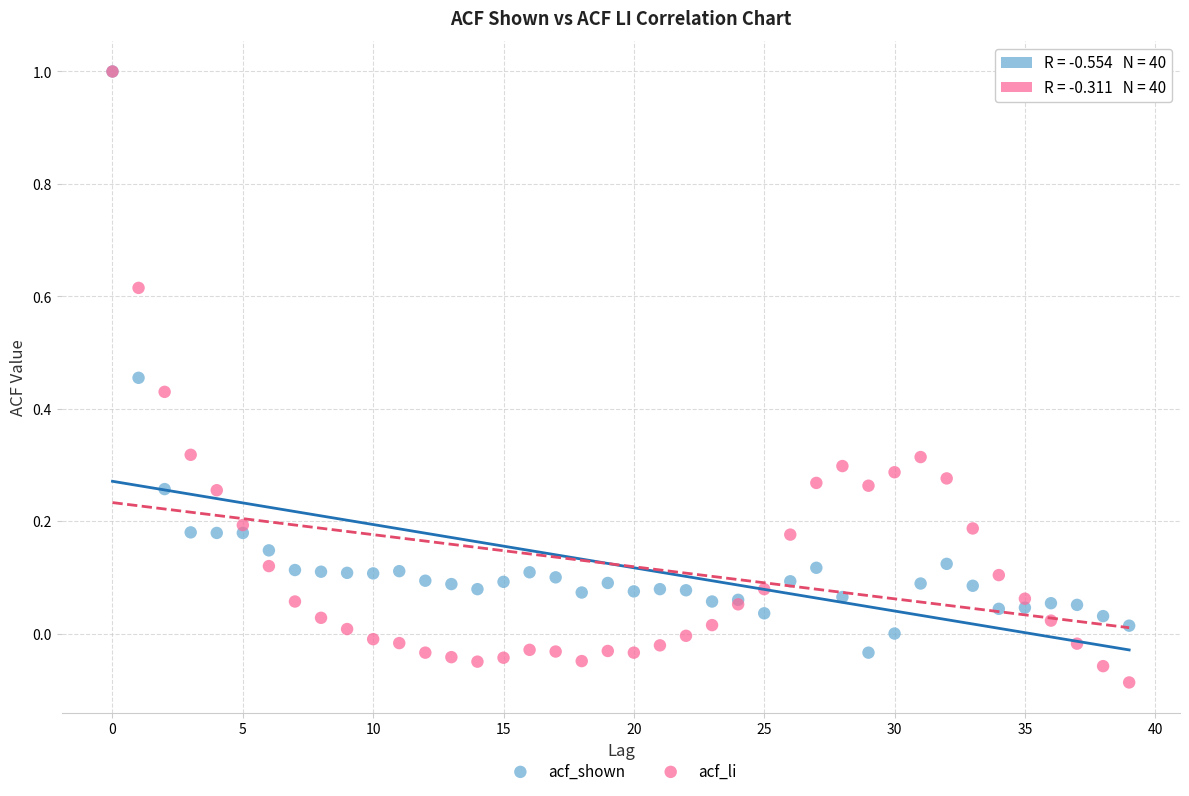

Which series has the widest spread of Y values?

acf_li